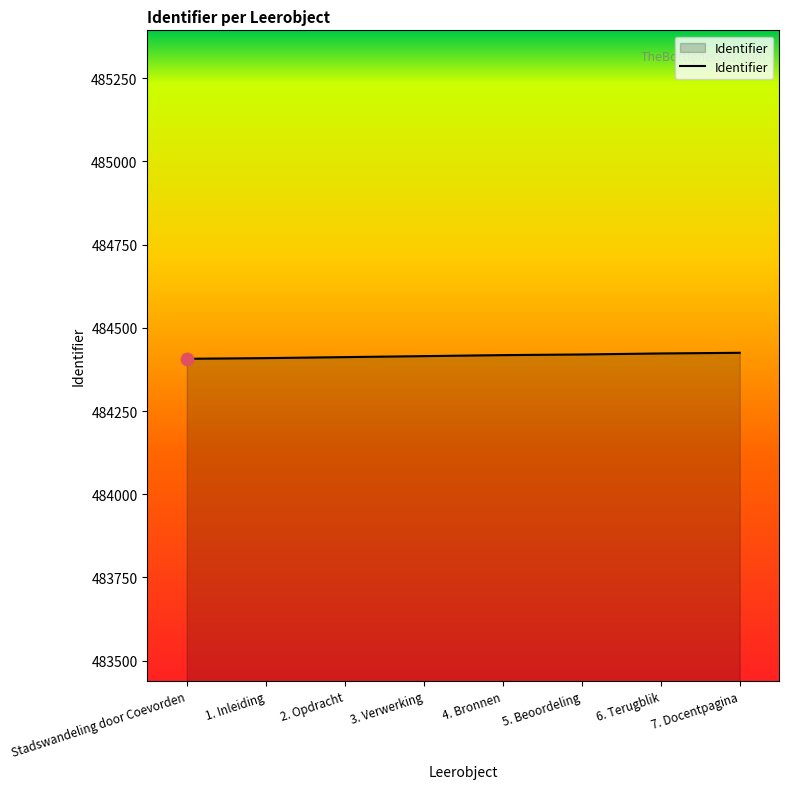

What is the ratio of the value at 2. Opdracht to the value at 7. Docentpagina?

1.0